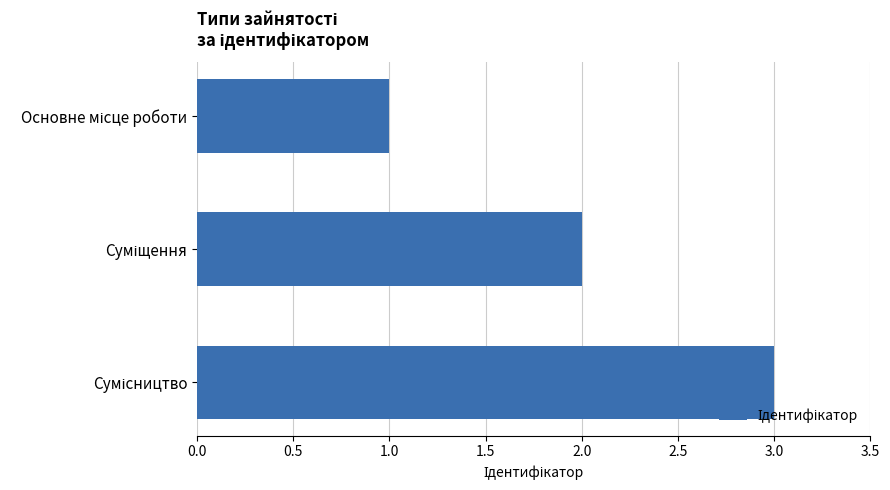

How many values are below 2?

1